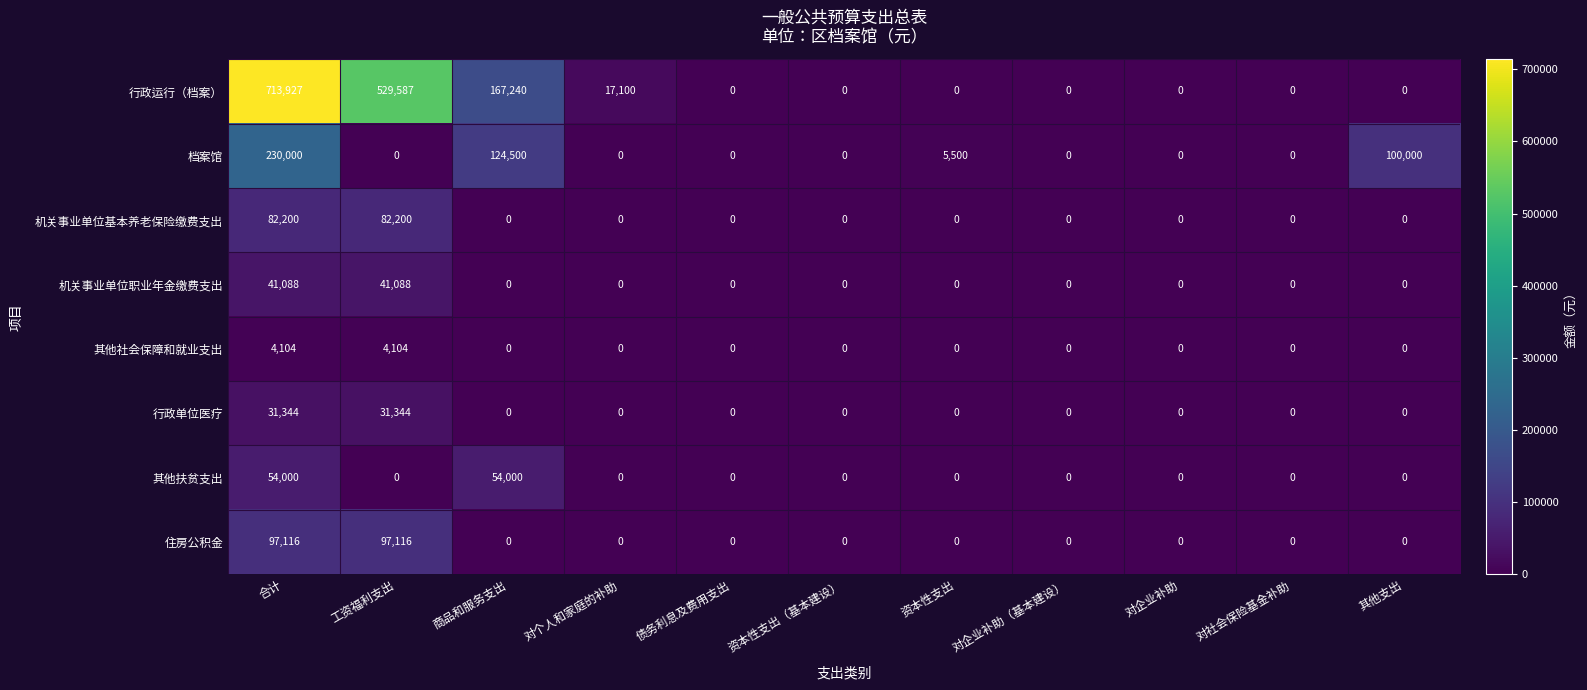

The 其他社会保障和就业支出 series shows 0 at 商品和服务支出. True or false?

True